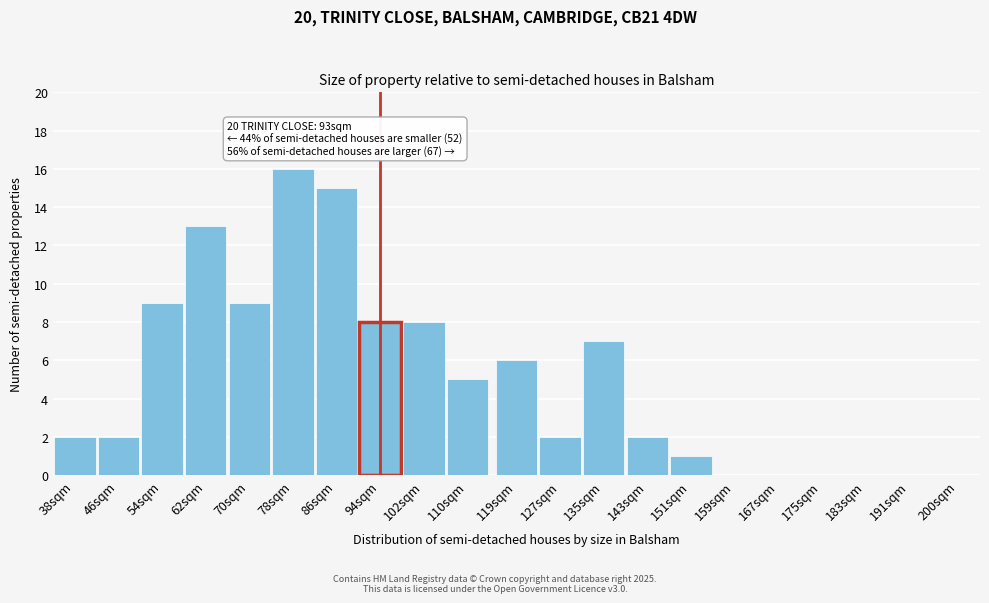

Reading left to right, transcribe all the data shown in this chart.

38sqm=2	46sqm=2	54sqm=9	62sqm=13	70sqm=9	78sqm=16	86sqm=15	94sqm=8	102sqm=8	110sqm=5	119sqm=6	127sqm=2	135sqm=7	143sqm=2	151sqm=1	159sqm=0	167sqm=0	175sqm=0	183sqm=0	191sqm=0